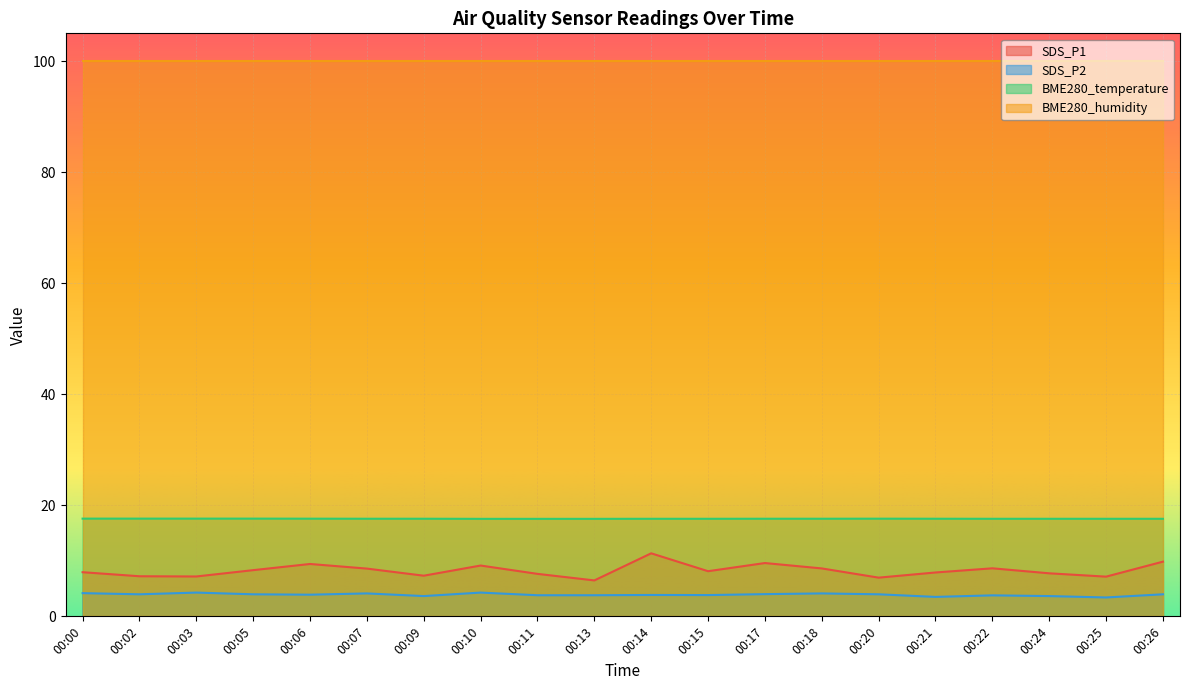

How many lines are shown in the chart?

4